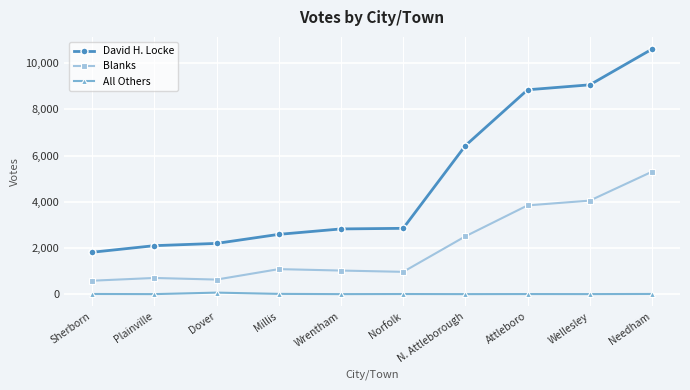

What is the sum of the All Others values at Millis and N. Attleborough?

10